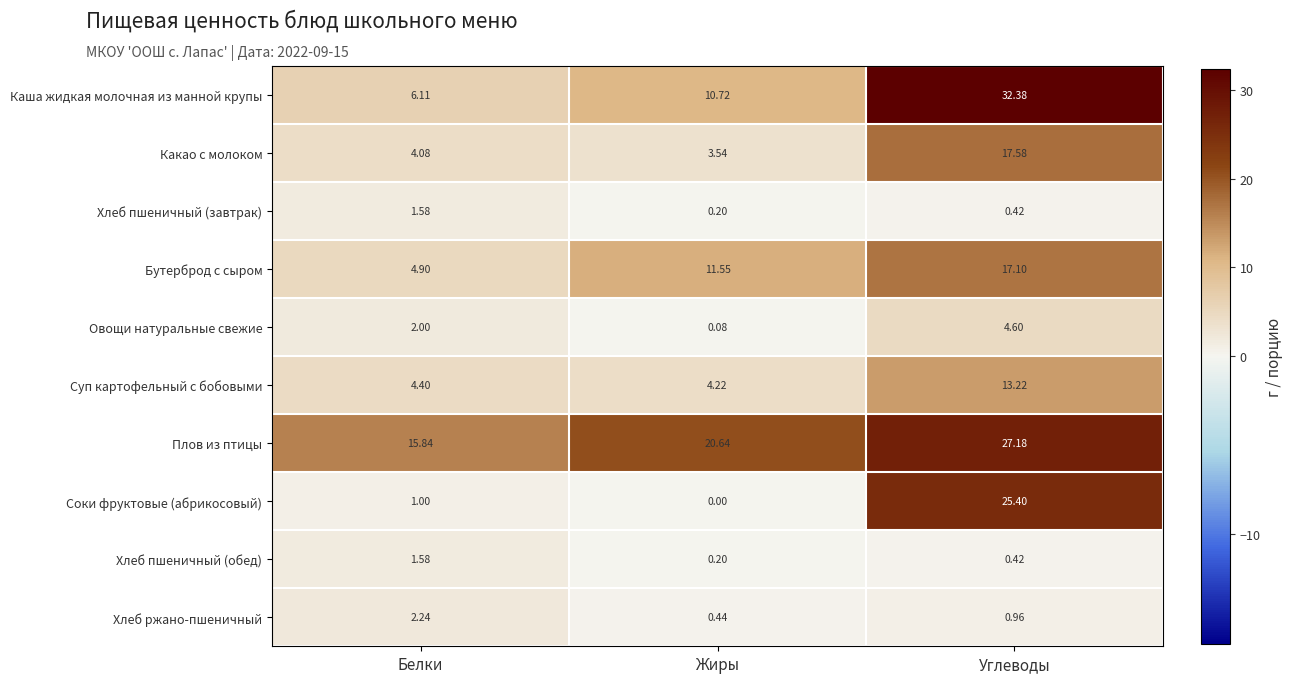

Which category has the highest value across all series?

Углеводы